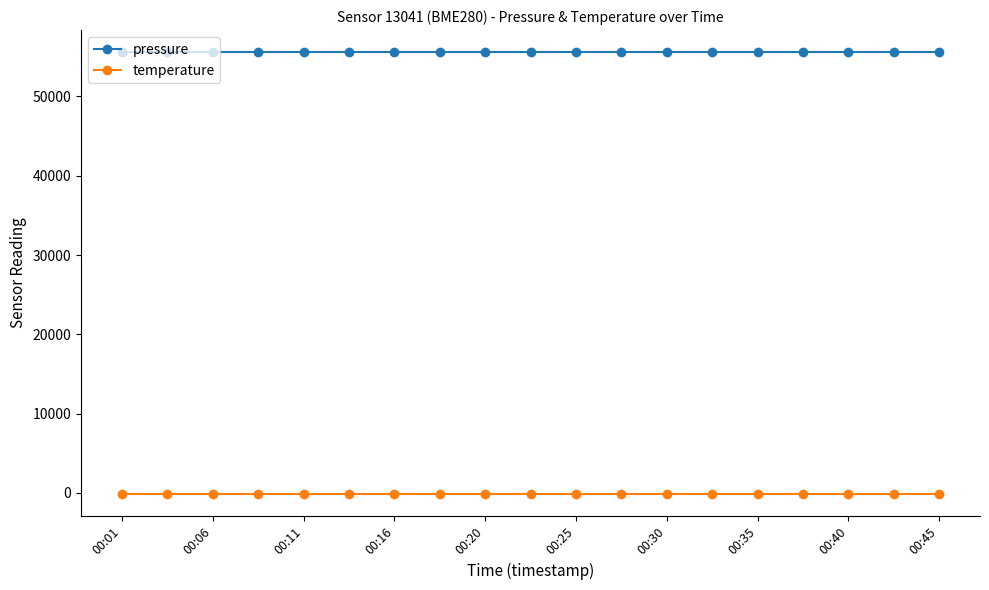

What is the value of the pressure point at the 15th from the left?

55582.1